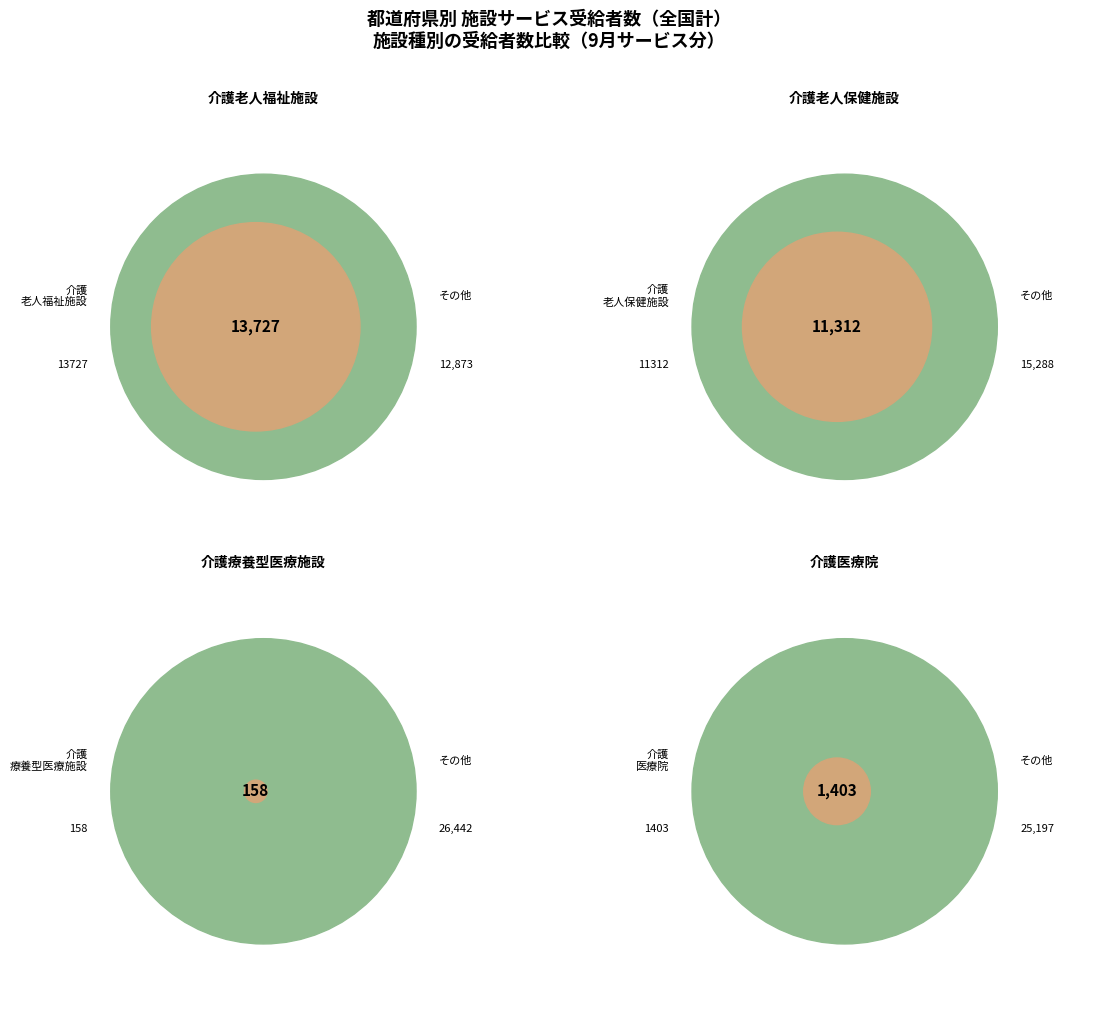

Which category accounts for the majority?

介護老人福祉施設